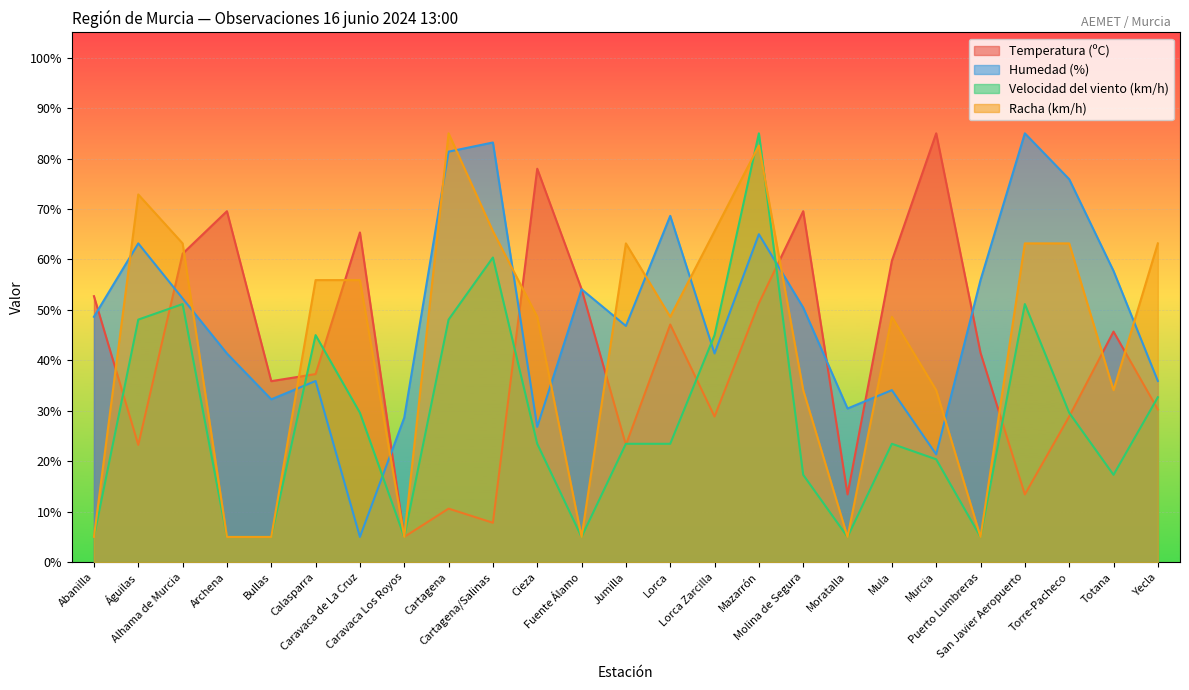

Does the chart display data point markers on the line(s)?

No